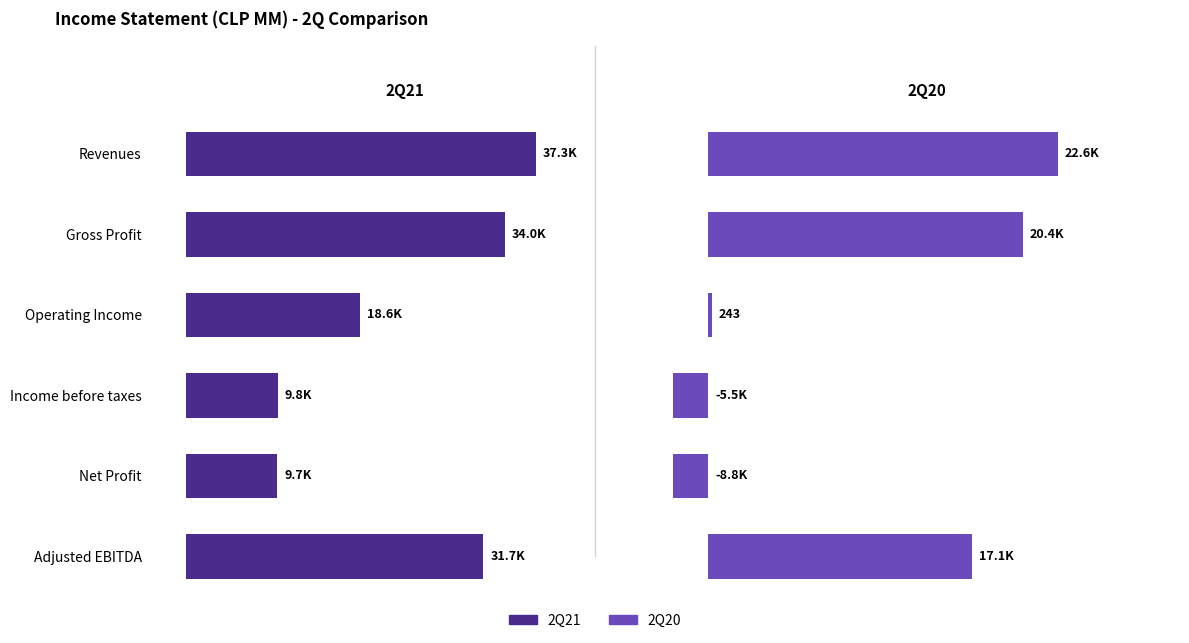

Reading right to left, what are all the values shown in this chart?

2Q21: 31727.2	9682.3	9758.5	18569.0	34033.2	37335.6
2Q20: 17108.8	-8809.4	-5477.5	243.3	20377.9	22639.3